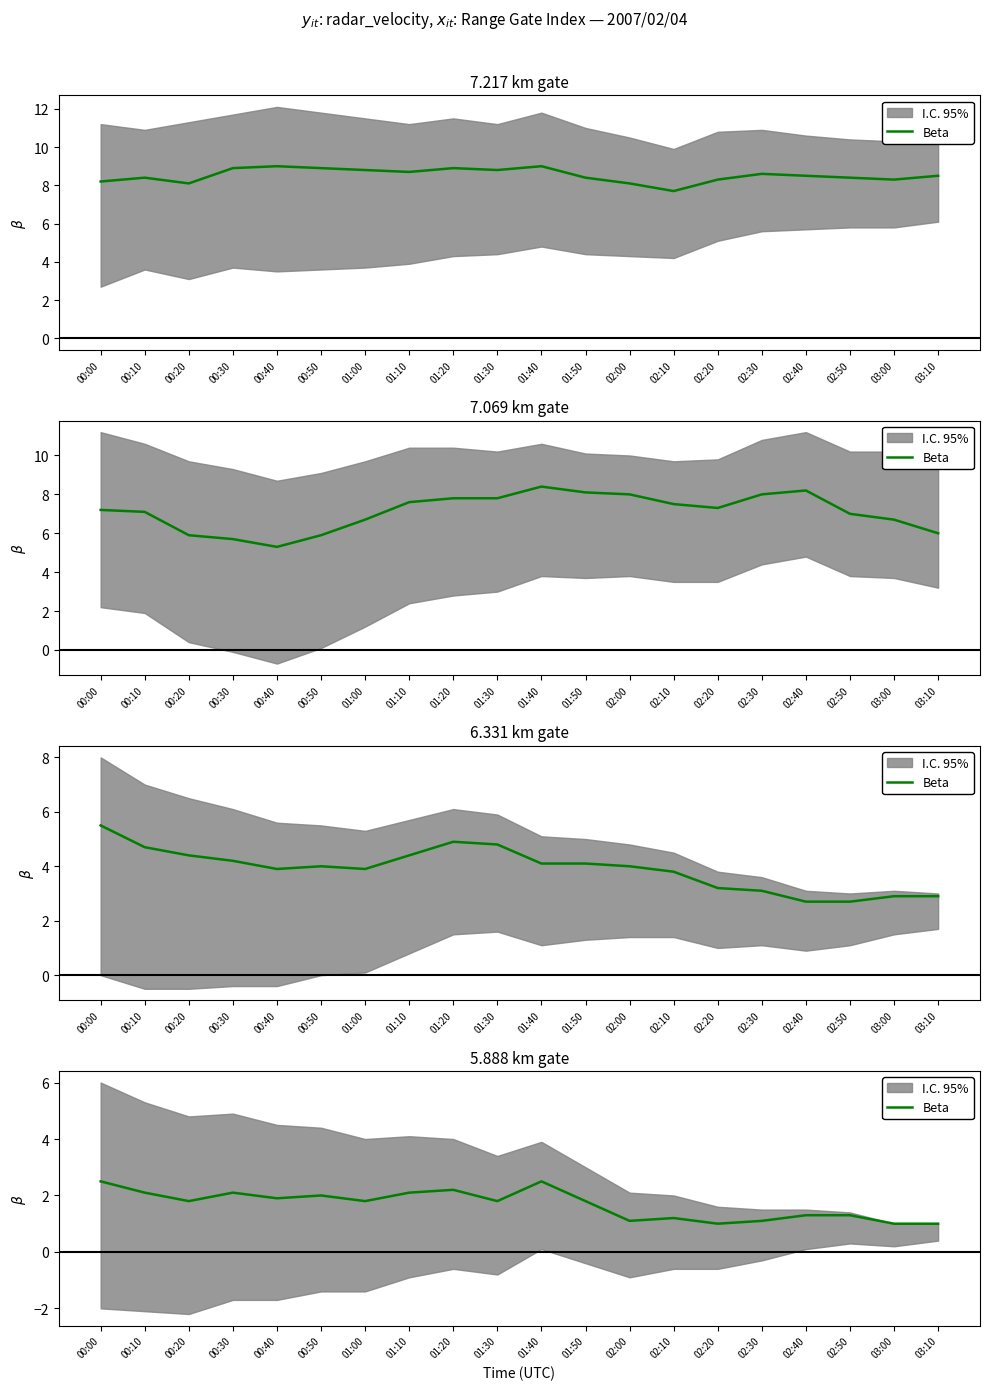

What position from the left is 02:10?

14